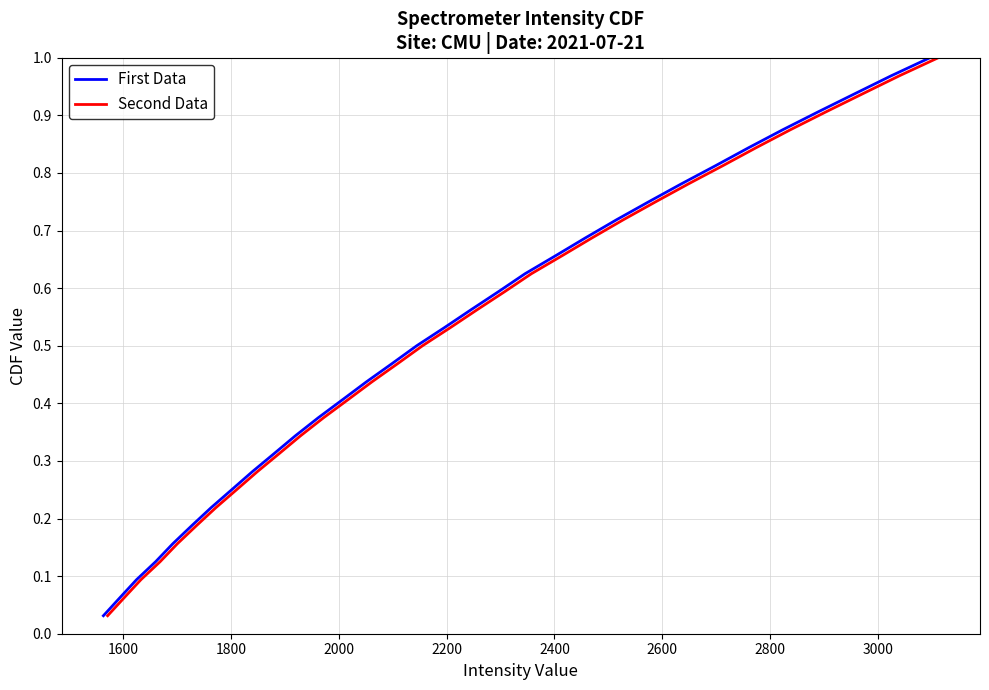

What is the maximum value for Second Data?

1.0